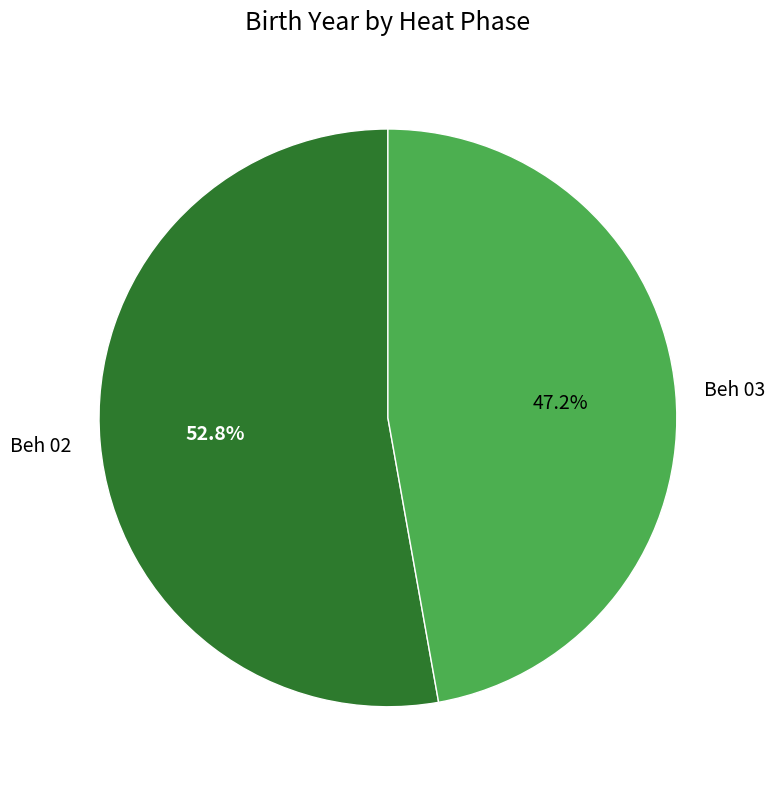

Does Beh 03 account for over 50% of the chart?

No